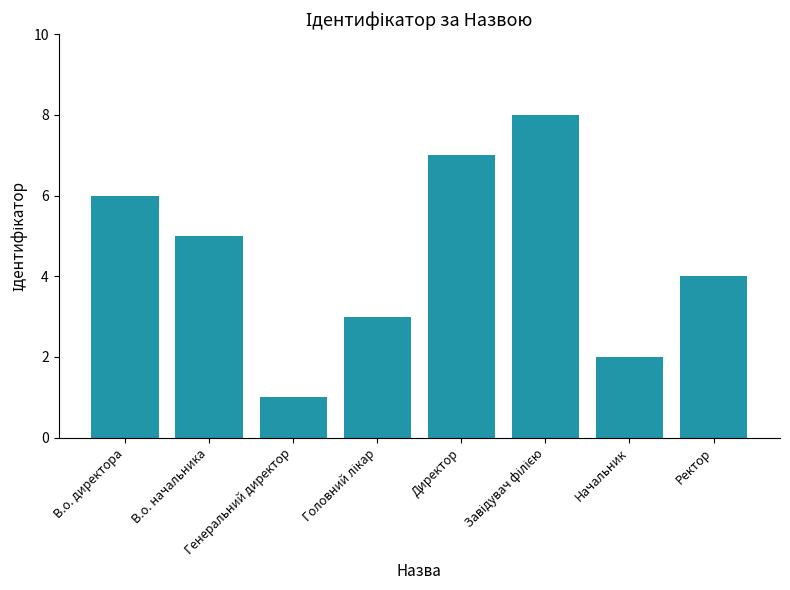

Reading left to right, extract all data points from this chart.

6	5	1	3	7	8	2	4